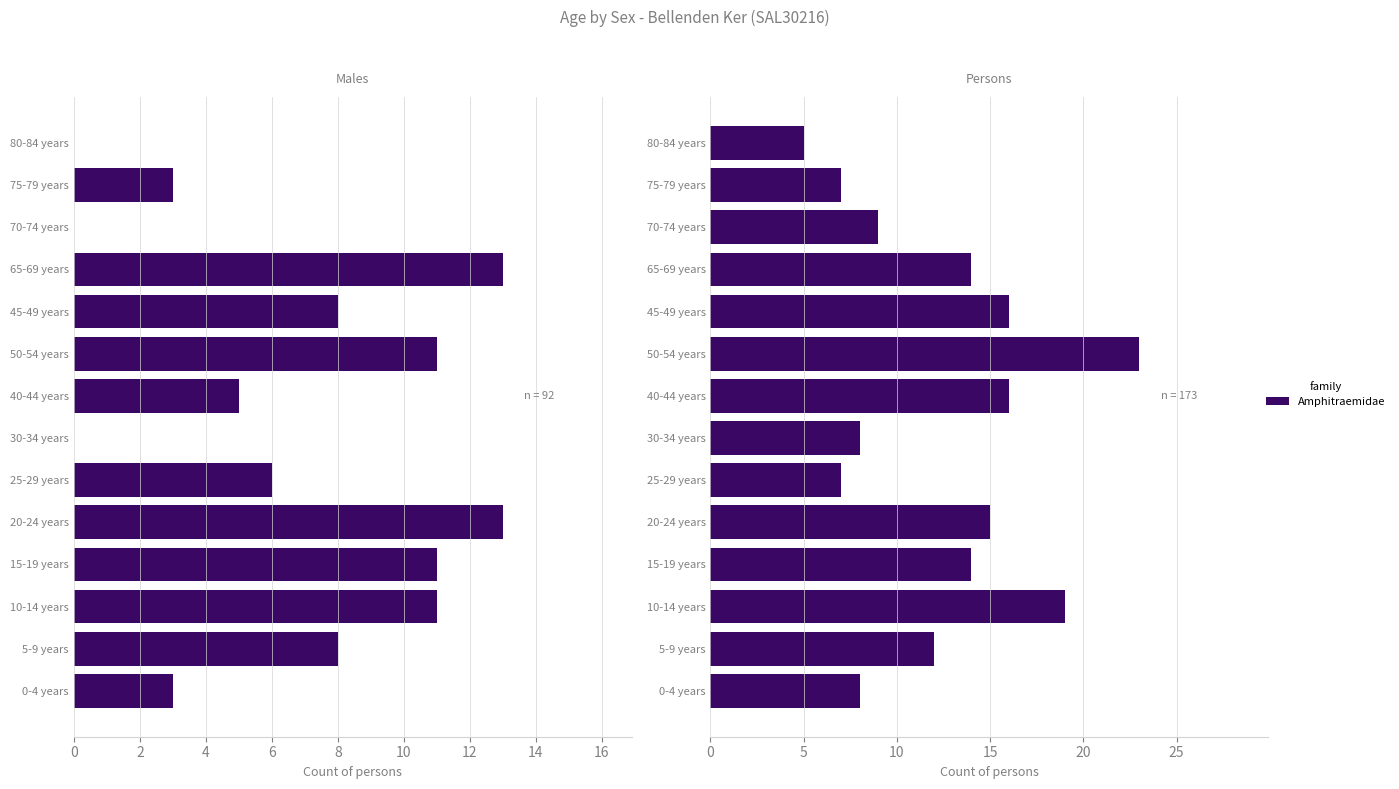

Are the bars horizontal?

Yes